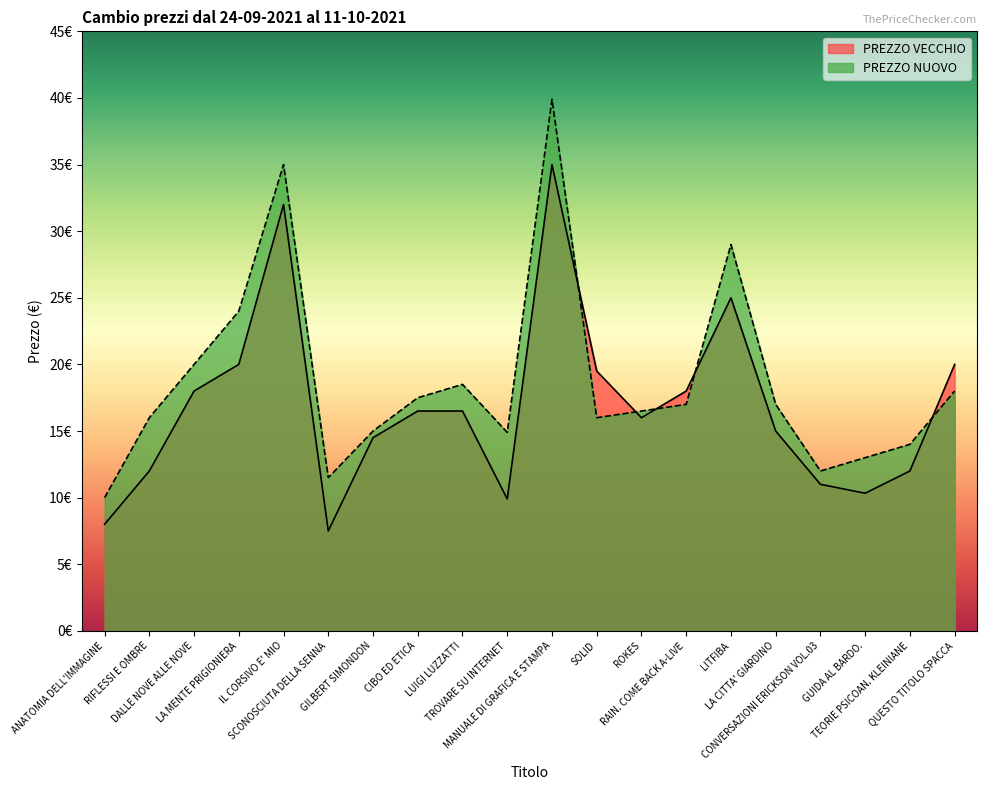

What is the difference between the maximum and minimum values in the PREZZO VECCHIO series?

27.5